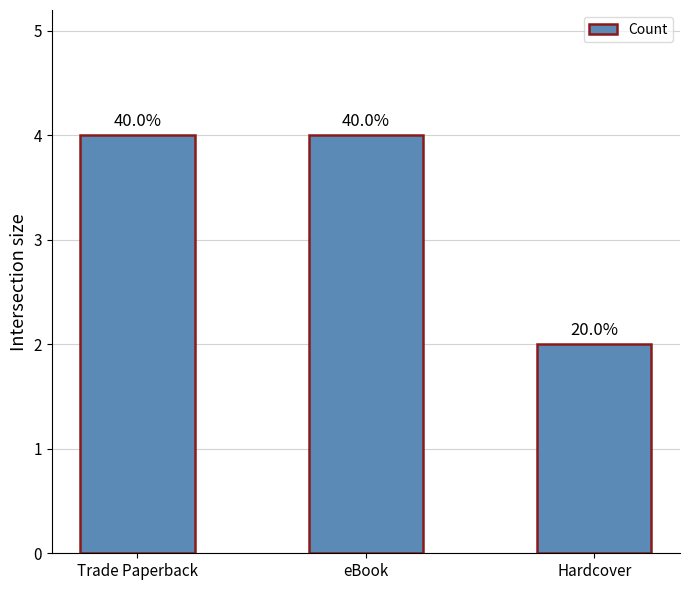

How many bars are there in total?

3